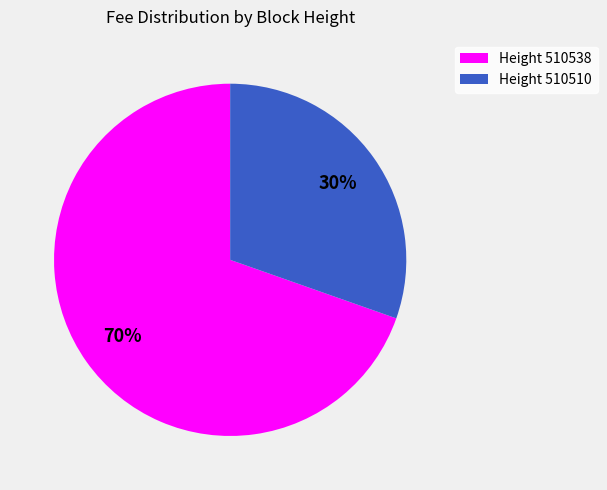

Is the sum of Height 510538 and Height 510510 greater than half?

Yes